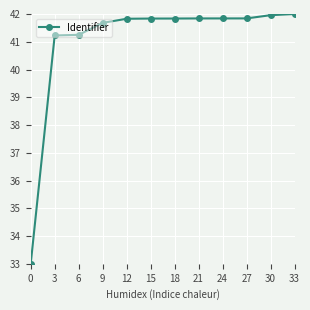

What is the change in value from 12 to 30?

+0.1